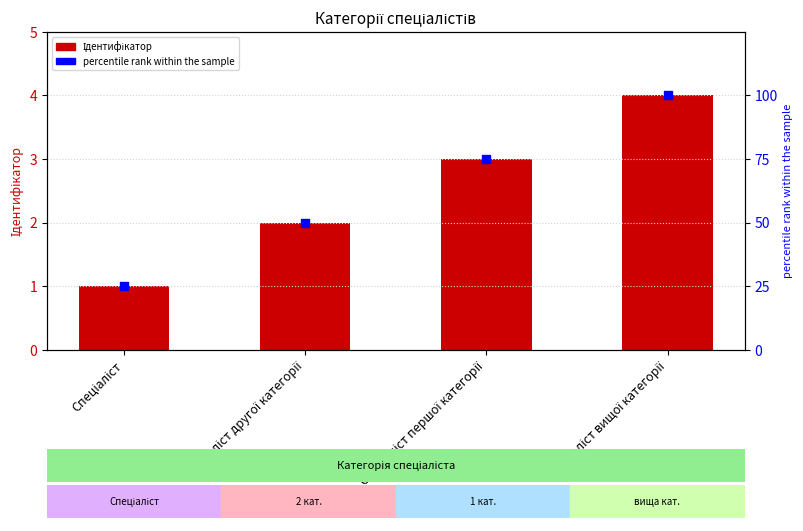

At how many categories does at least one series exceed 44?

3